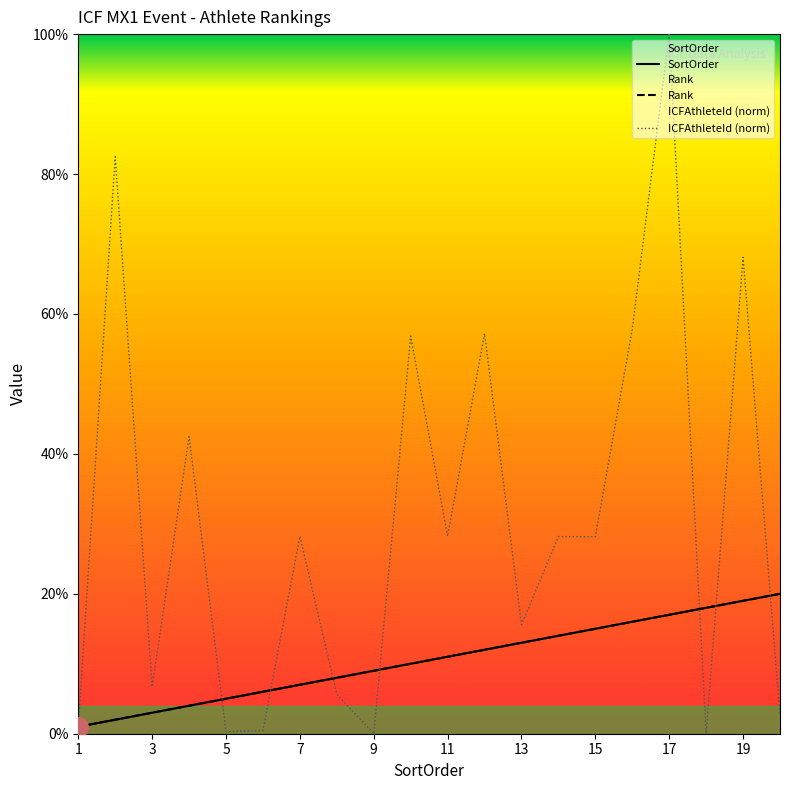

True or false: Rank and SortOrder intersect in this chart.

False